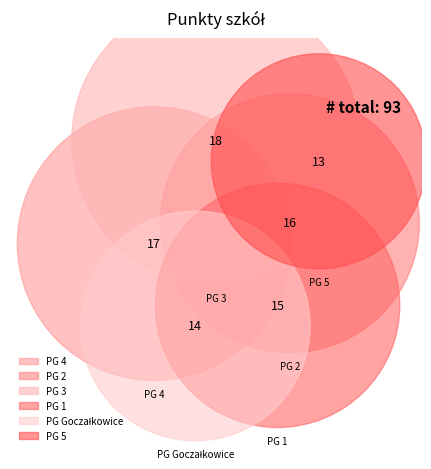

How many slices are in this pie chart?

6